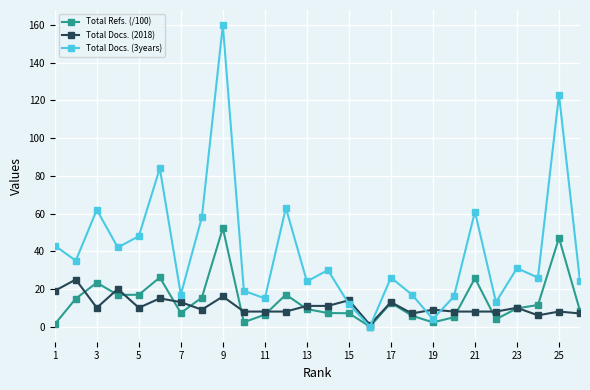

What is the maximum value shown in the chart?

160.0